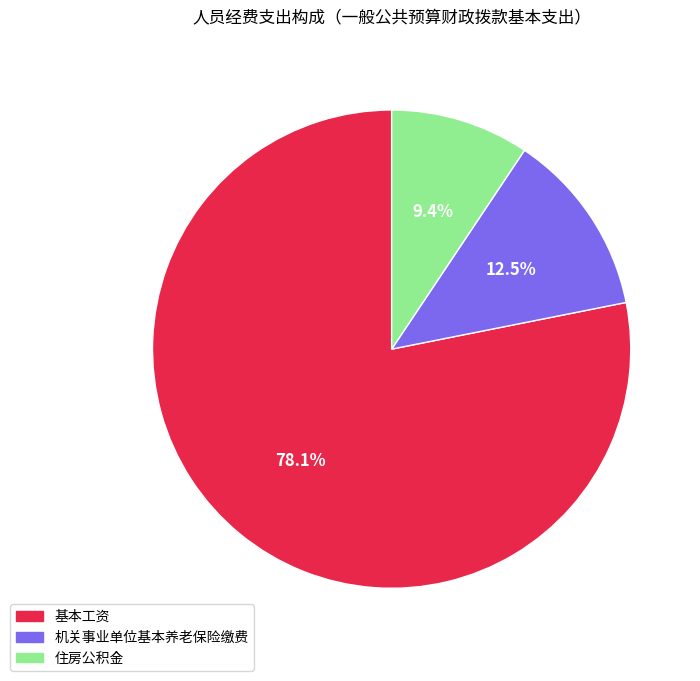

Count the number of slices in the pie.

3